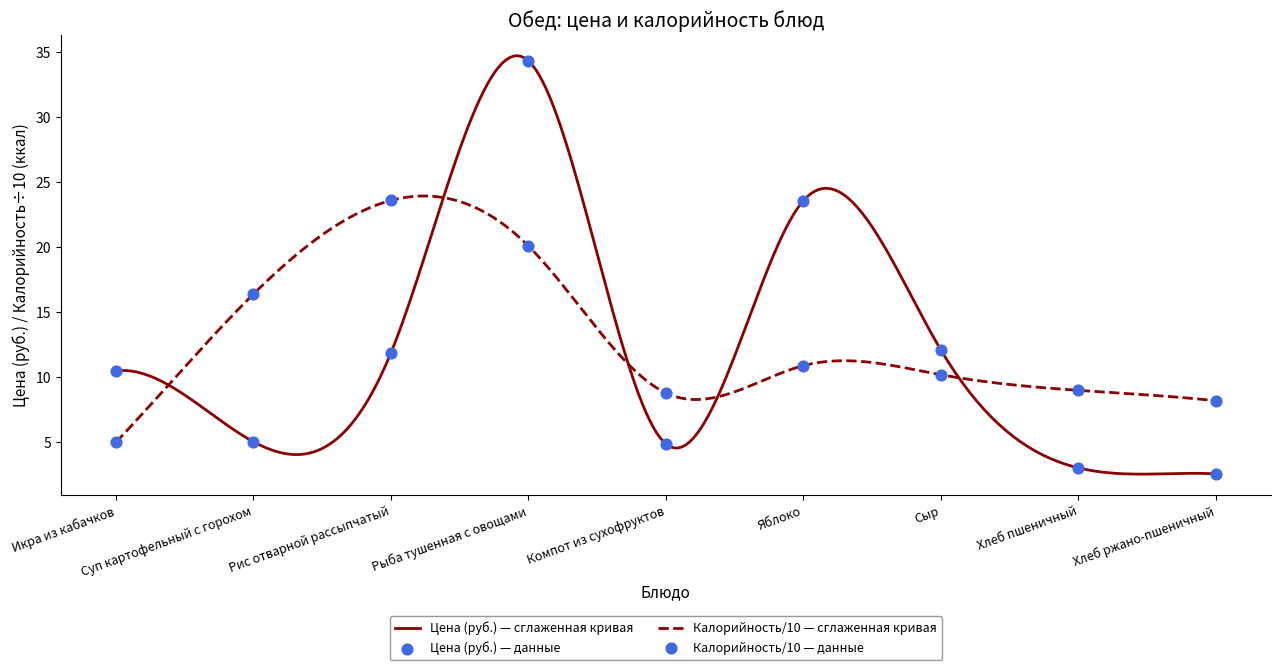

Which series has the widest spread of Y values?

Цена (руб.)